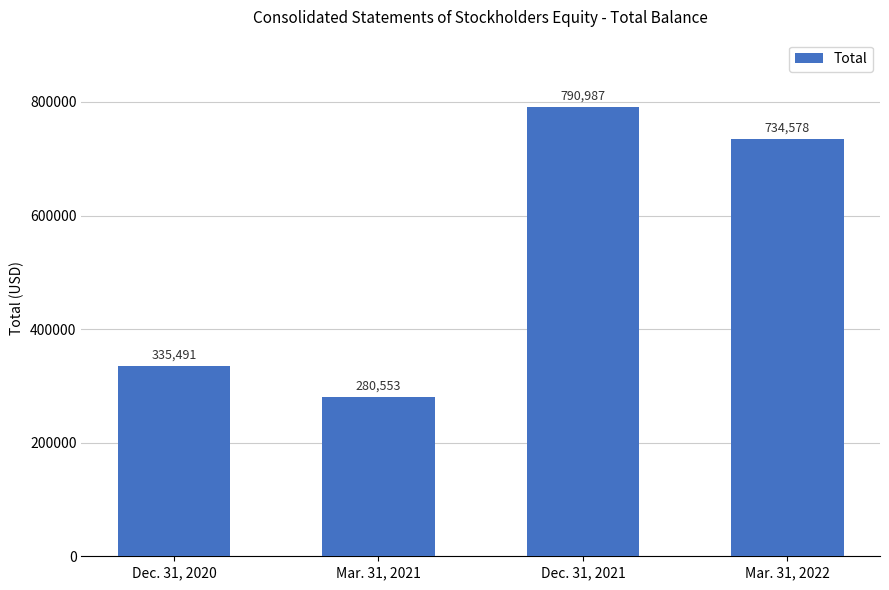

Does the chart contain any negative values?

No